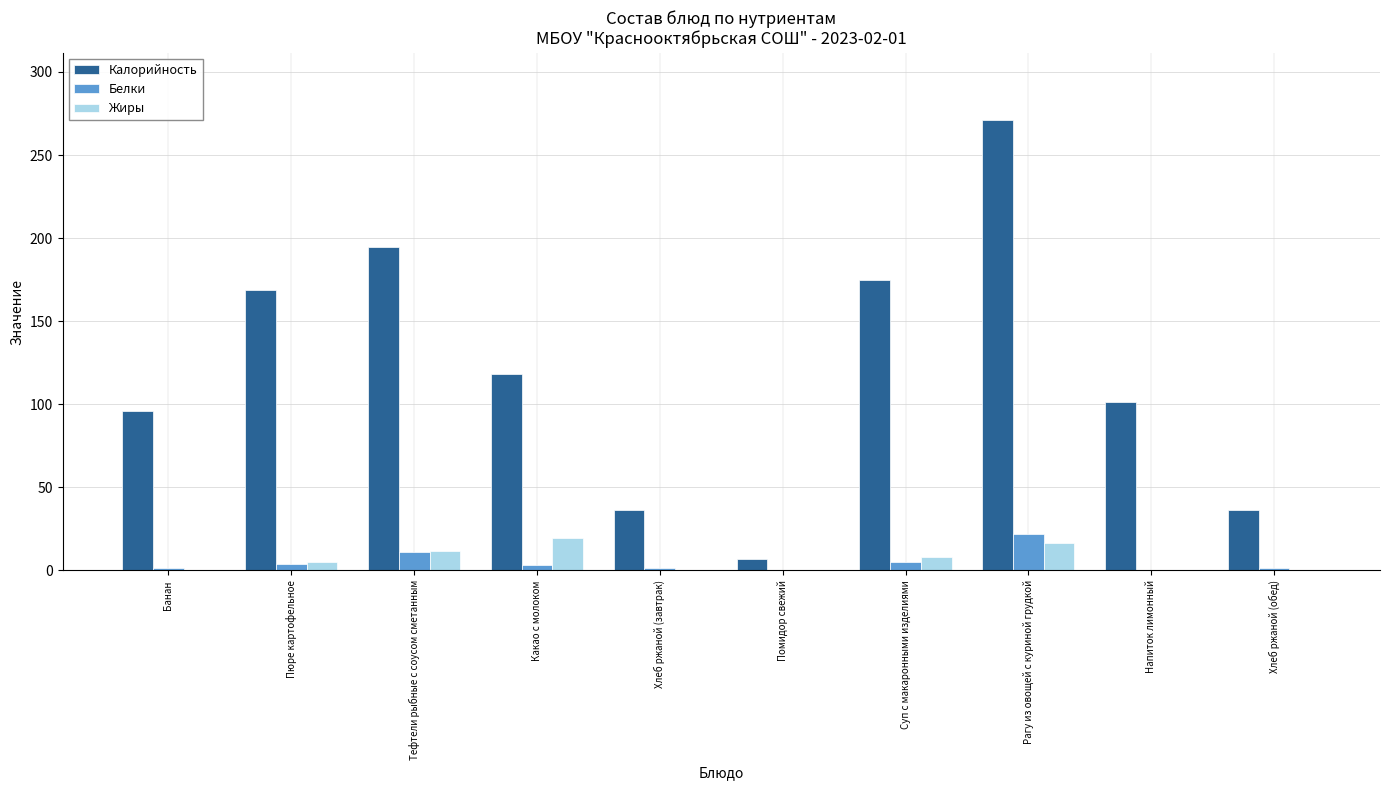

The value of Калорийность at Пюре картофельное is 169.0. True or false?

True